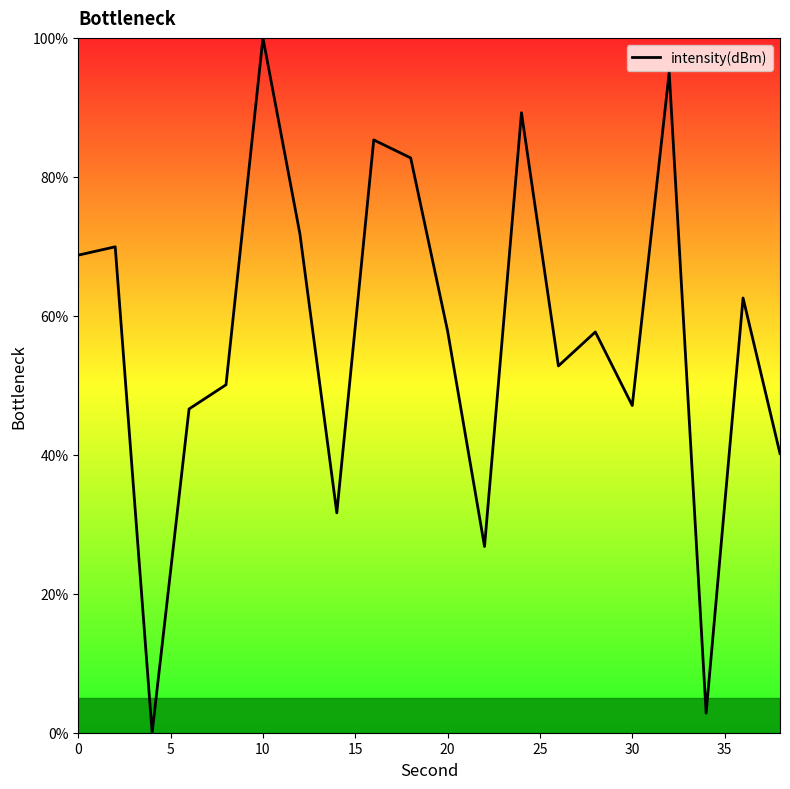

What is the difference between the maximum and minimum values?

100.0